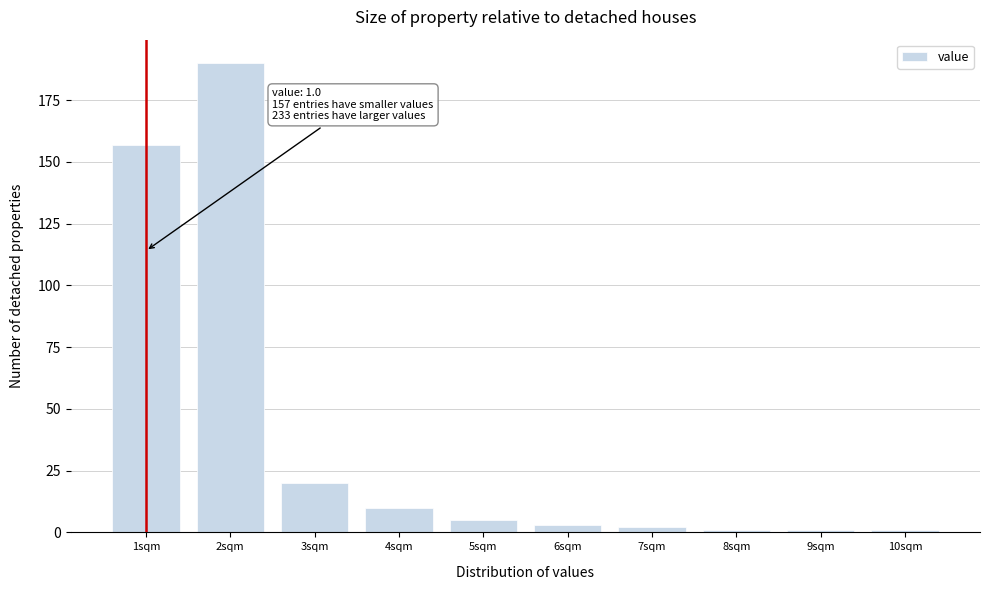

Reading left to right, what are all the values shown in this chart?

1sqm=157	2sqm=190	3sqm=20	4sqm=10	5sqm=5	6sqm=3	7sqm=2	8sqm=1	9sqm=1	10sqm=1